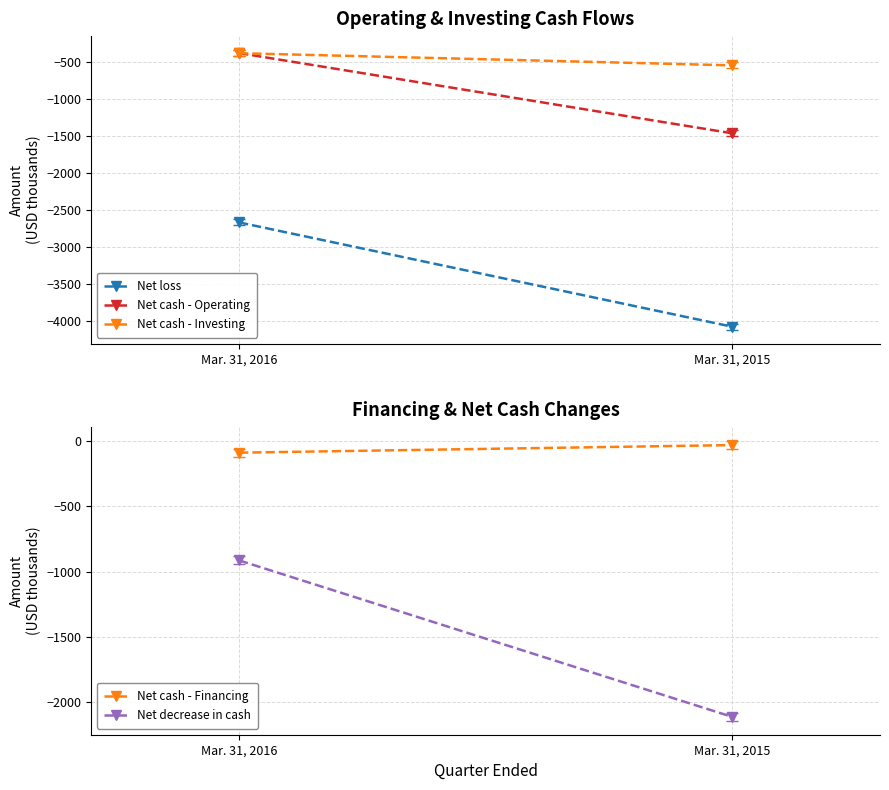

Reading left to right, transcribe all the data shown in this chart.

Net loss: Mar. 31, 2016=-2668	Mar. 31, 2015=-4076
Net cash - Operating: Mar. 31, 2016=-382	Mar. 31, 2015=-1465
Net cash - Investing: Mar. 31, 2016=-384	Mar. 31, 2015=-548
Net cash - Financing: Mar. 31, 2016=-88	Mar. 31, 2015=-30
Net decrease in cash: Mar. 31, 2016=-913	Mar. 31, 2015=-2111